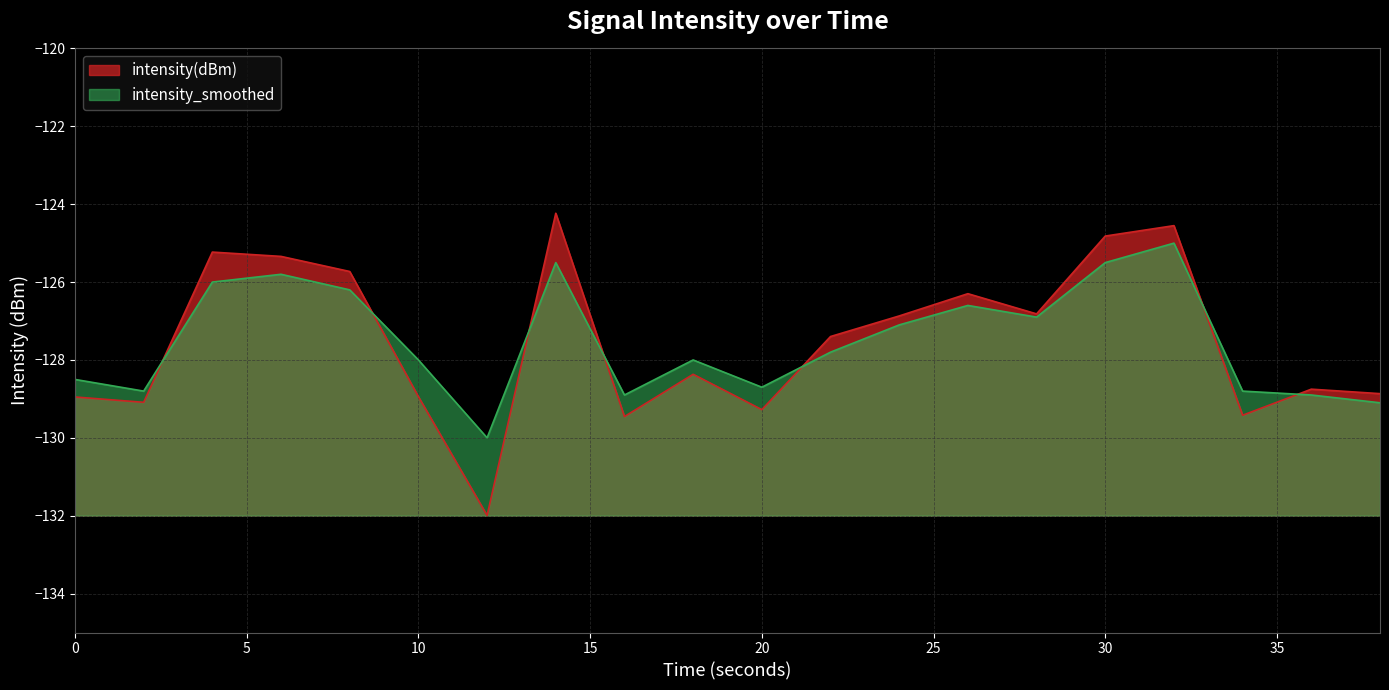

Count the number of data series in this chart.

2